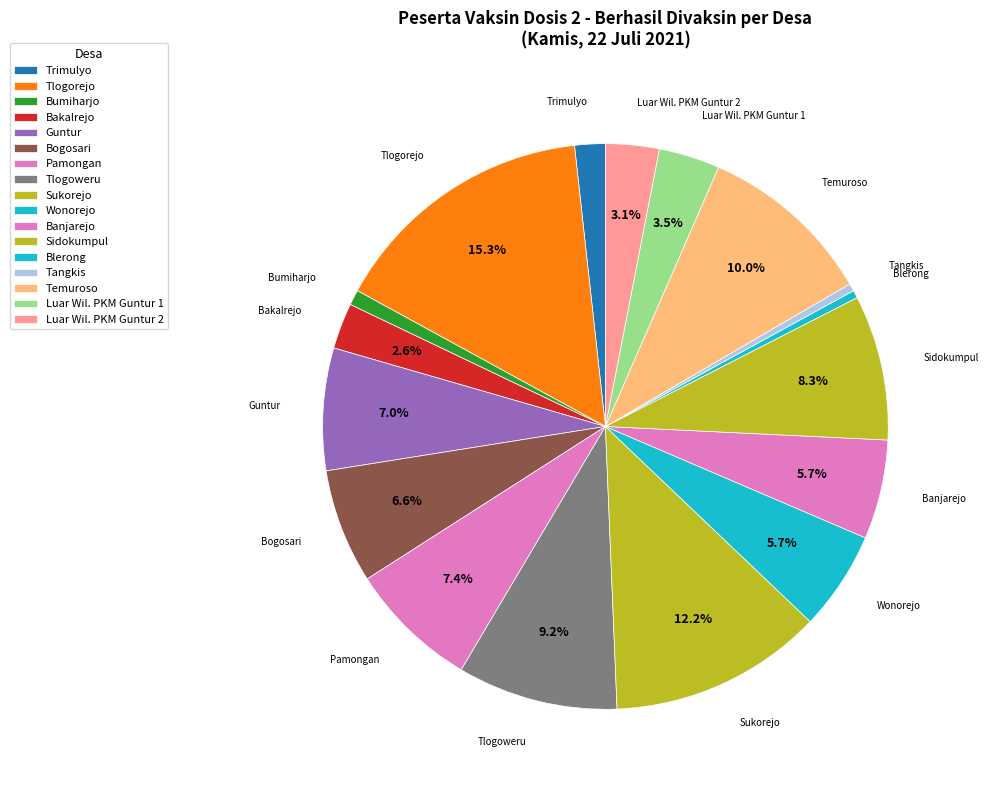

What is the change in value from Bakalrejo to Wonorejo?

+7